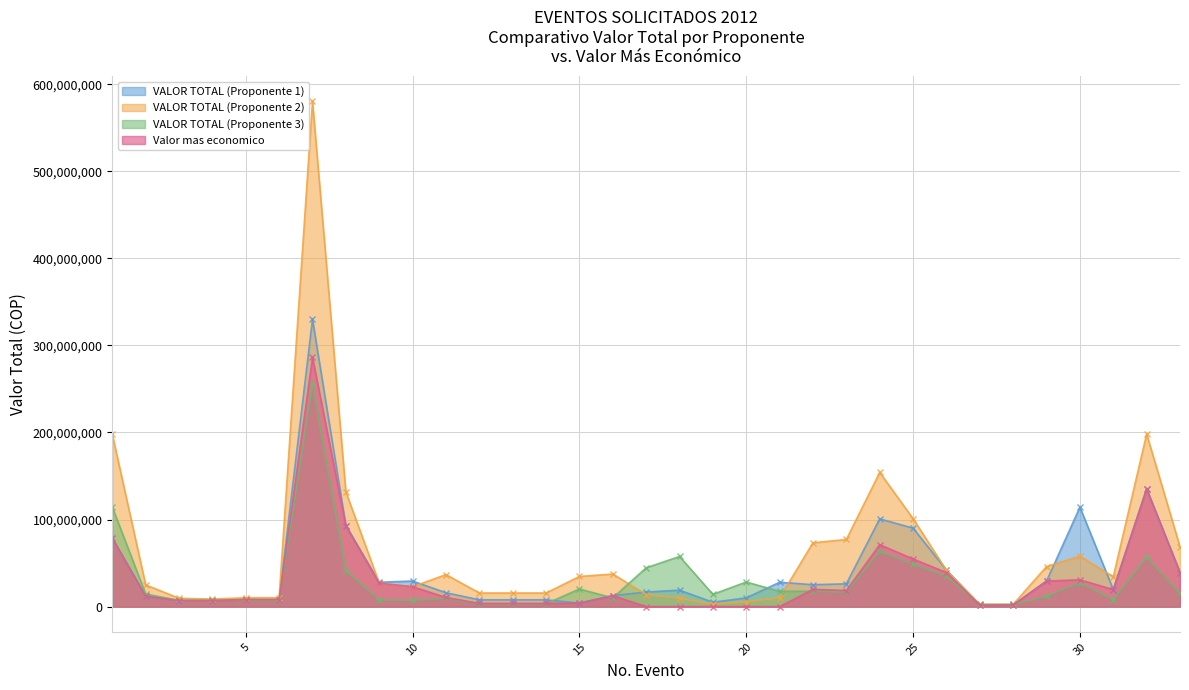

Count the number of data series in this chart.

4